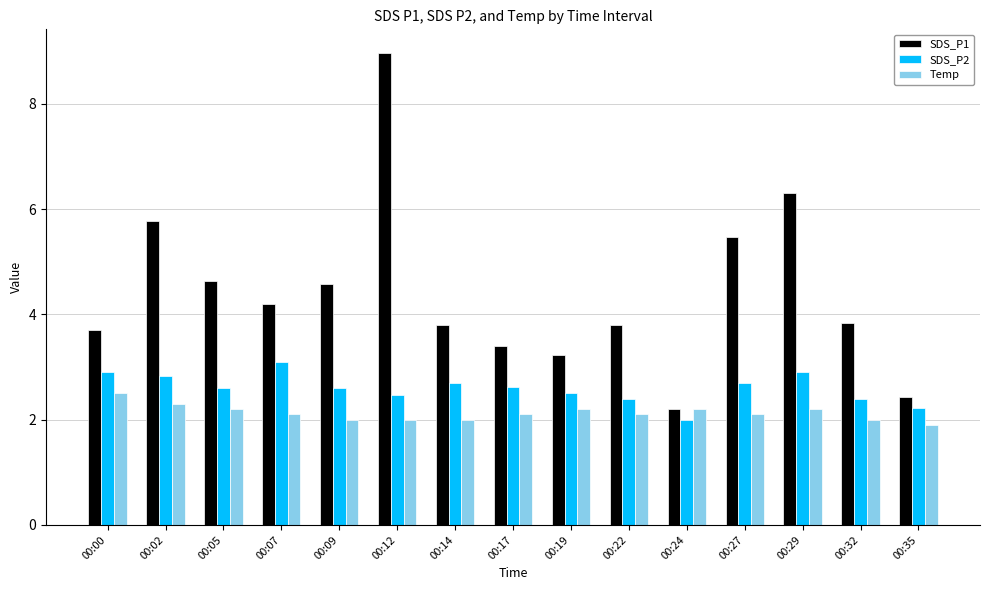

What are all the series names shown in the legend?

SDS_P1, SDS_P2, Temp